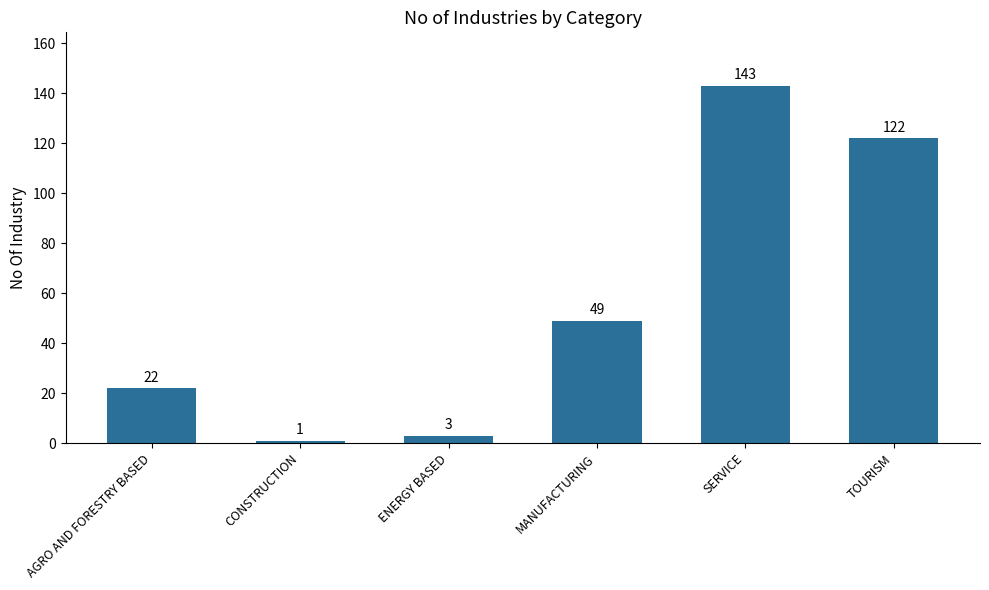

What value does the data have at MANUFACTURING, to the nearest 50?

50